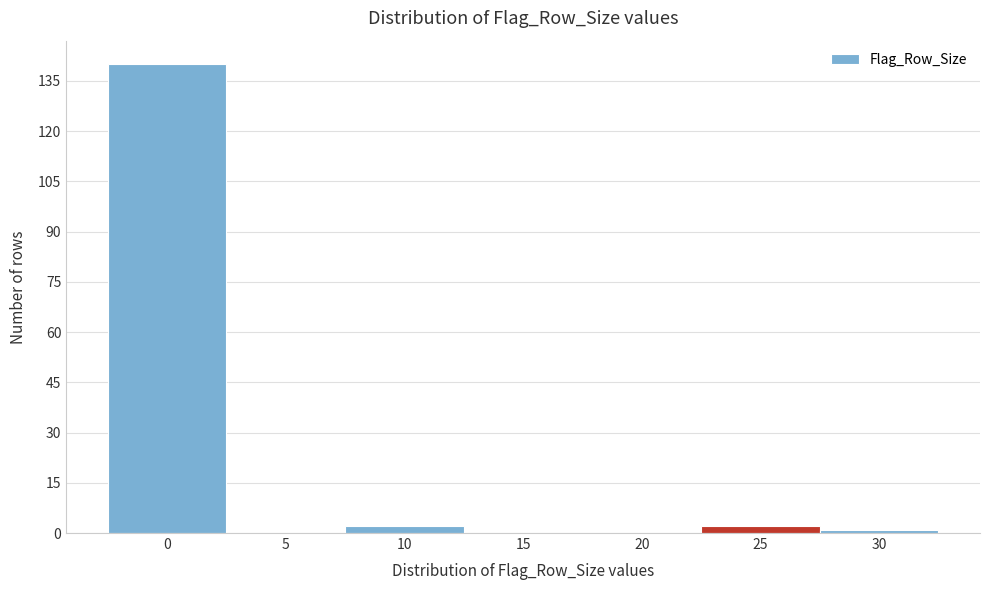

Reading left to right, list all the values displayed in this chart.

0=140	5=0	10=2	15=0	20=0	25=2	30=1